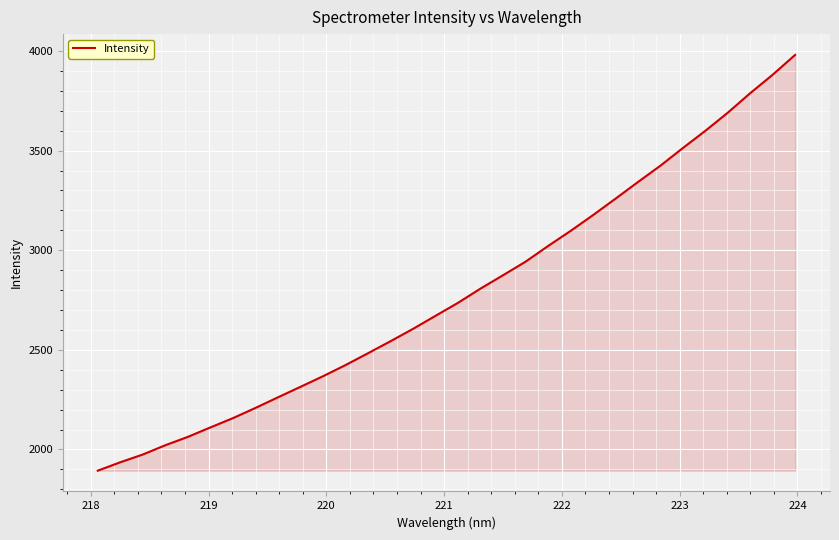

What is the difference between the maximum and minimum values?

2087.2